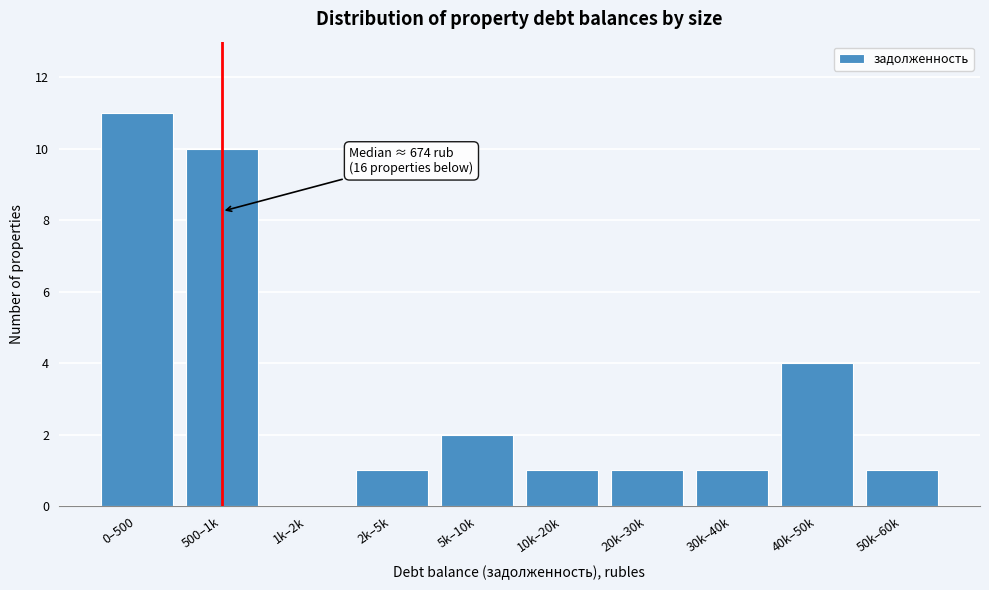

Reading left to right, list all the values displayed in this chart.

0–500=11	500–1k=10	1k–2k=0	2k–5k=1	5k–10k=2	10k–20k=1	20k–30k=1	30k–40k=1	40k–50k=4	50k–60k=1